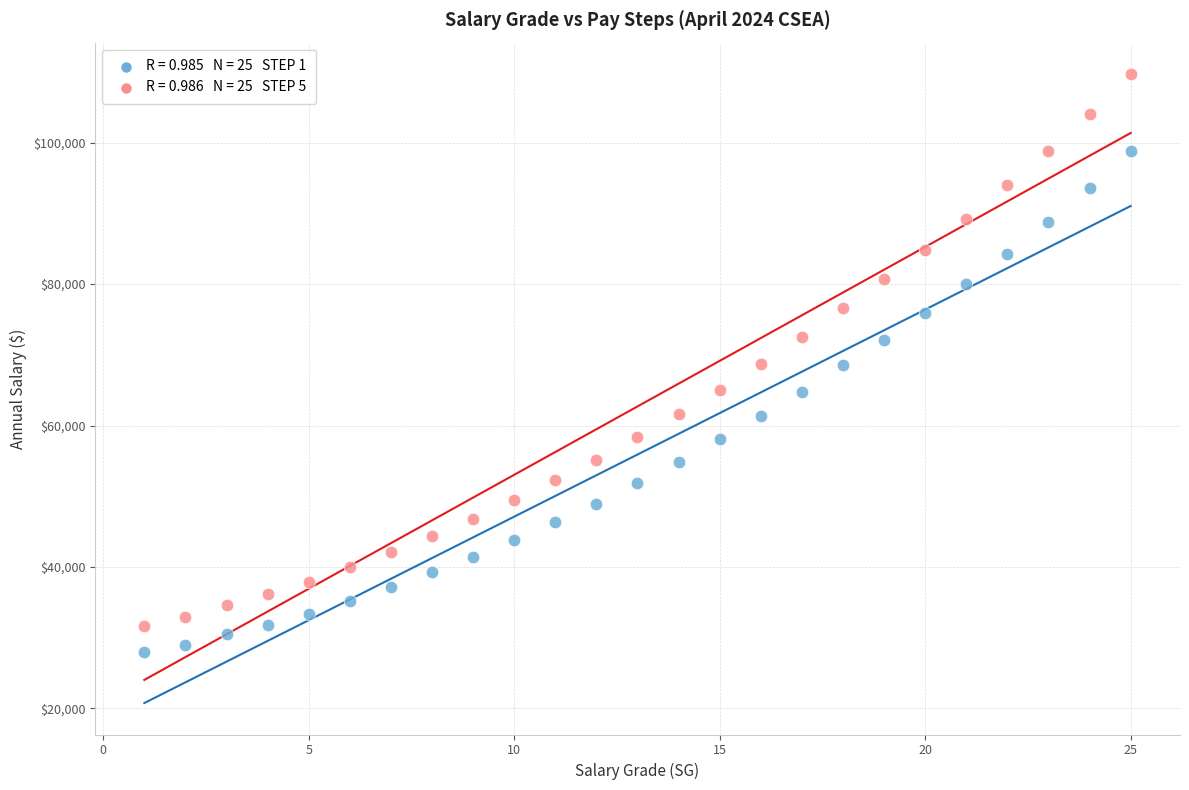

Across all data points, what is the range of X values (max minus min)?

24